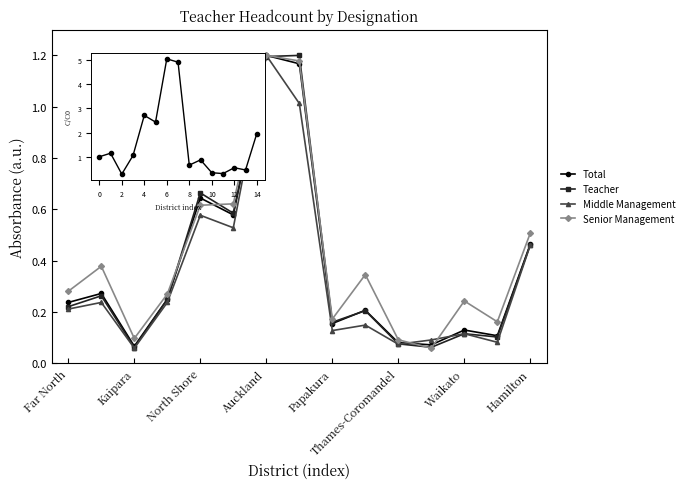

True or false: Teacher has more than 0 points higher than both neighbors.

True